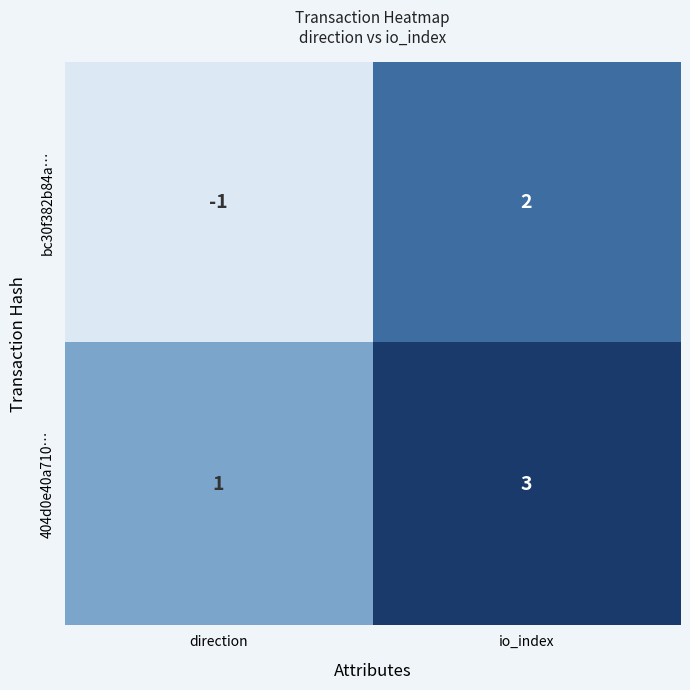

Which category has the highest value across all series?

io_index